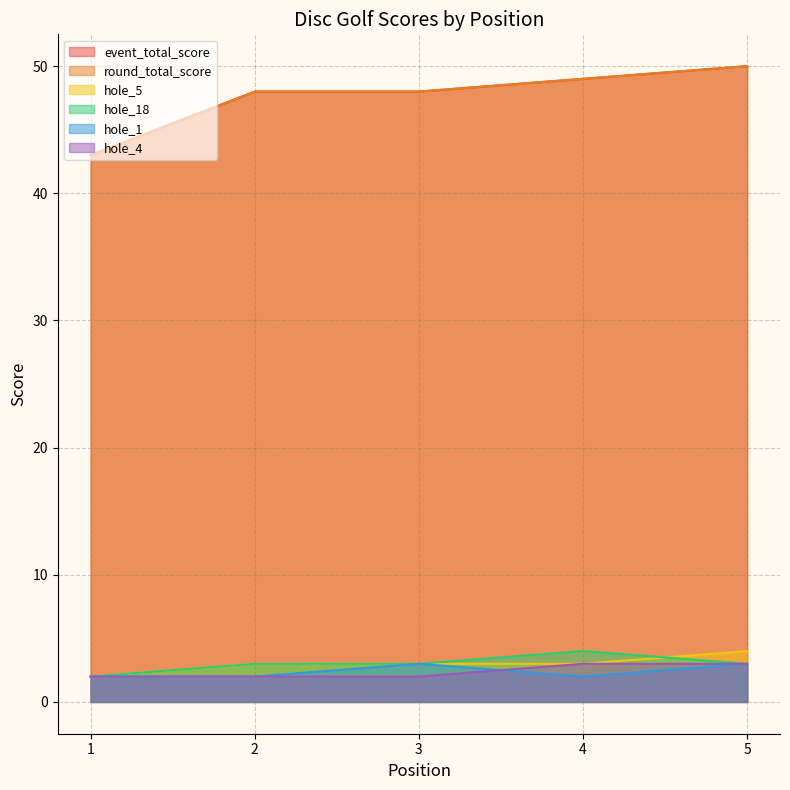

True or false: hole_4 has a value of 2 at 2.

True